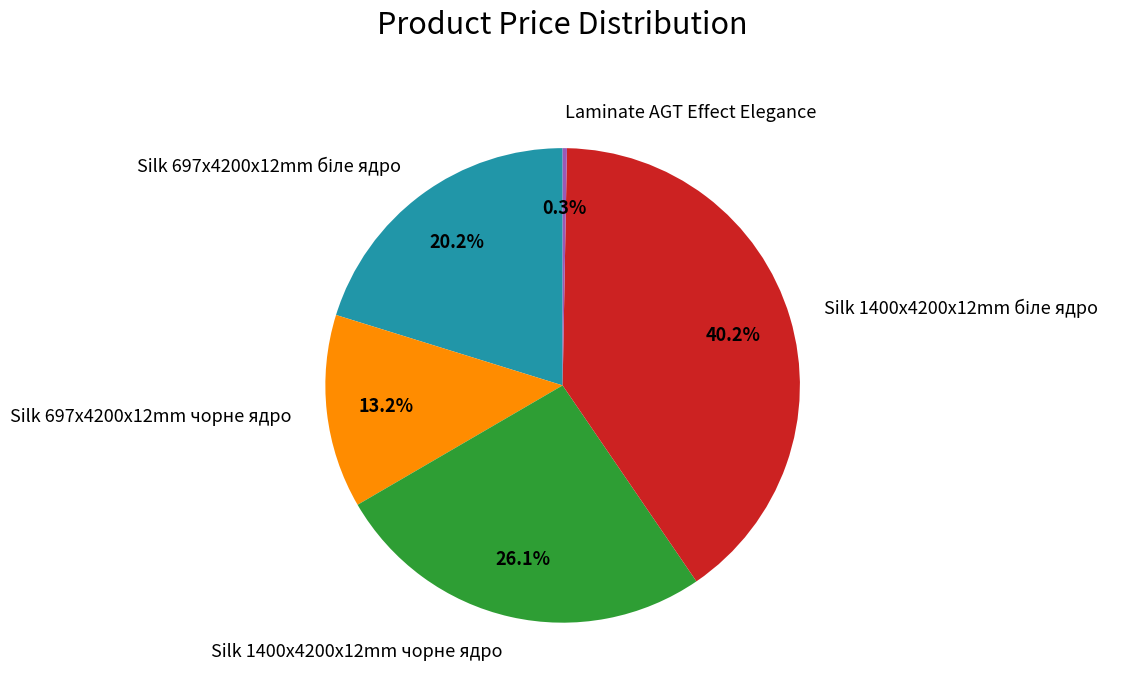

Combined, what portion of the pie is Silk 1400x4200x12mm чорне ядро and Silk 697x4200x12mm чорне ядро?

39.3%